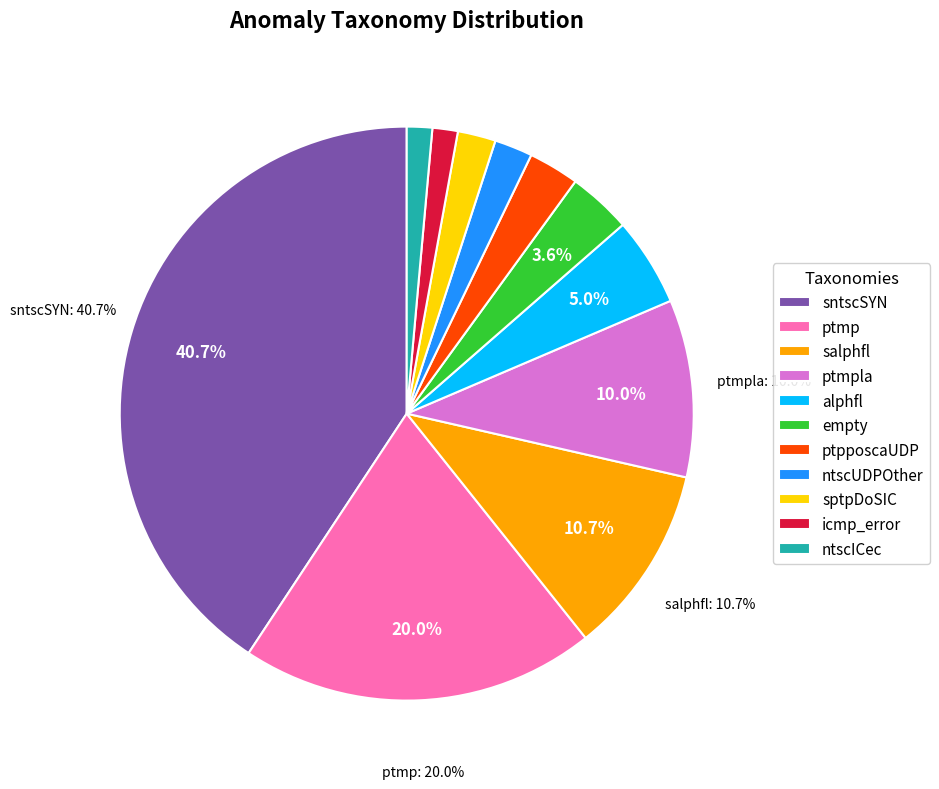

To the nearest percent, what is the difference between the largest and smallest slice percentages?

39%